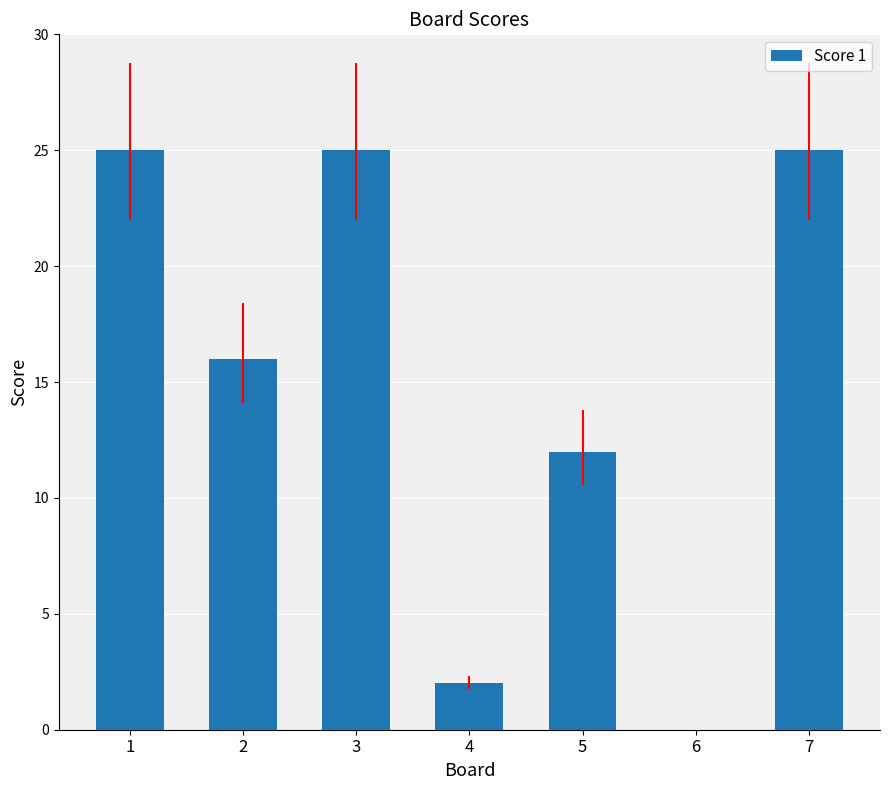

How many data points does each series have?

7